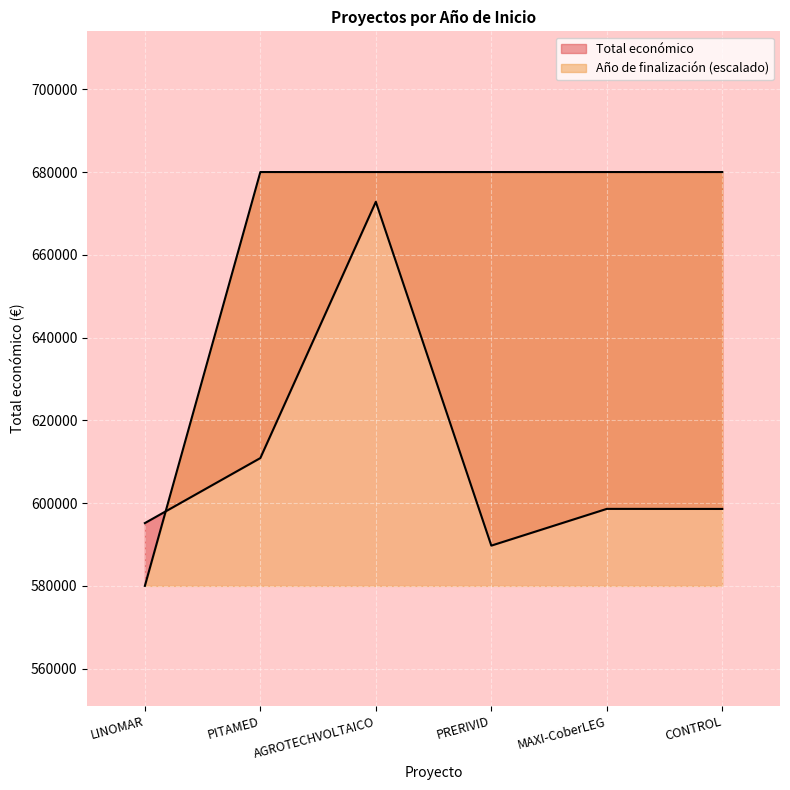

At MAXI-CoberLEG, list the series in order from smallest to largest.

Total económico, Año de finalización